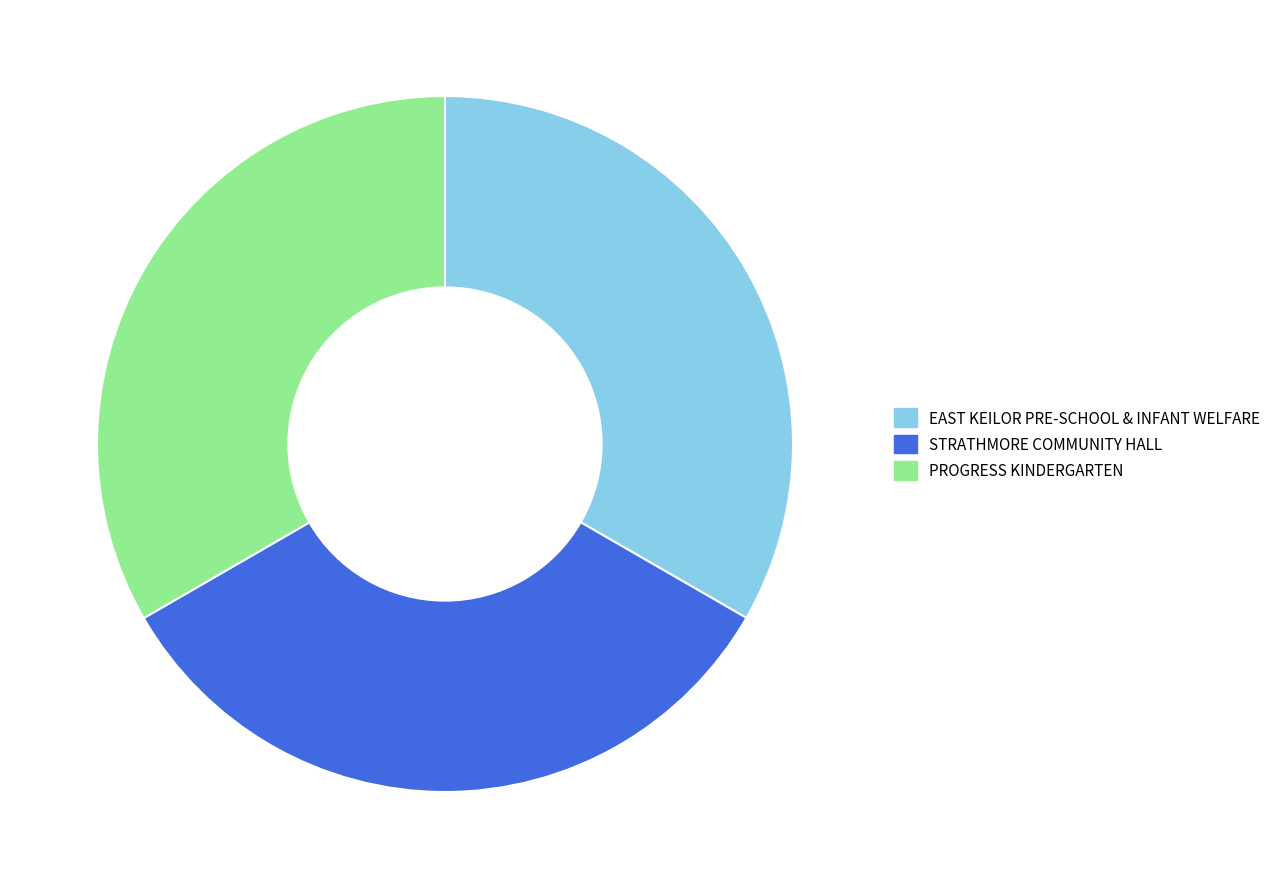

Combined, do EAST KEILOR PRE-SCHOOL & INFANT WELFARE and PROGRESS KINDERGARTEN account for over 50%?

Yes